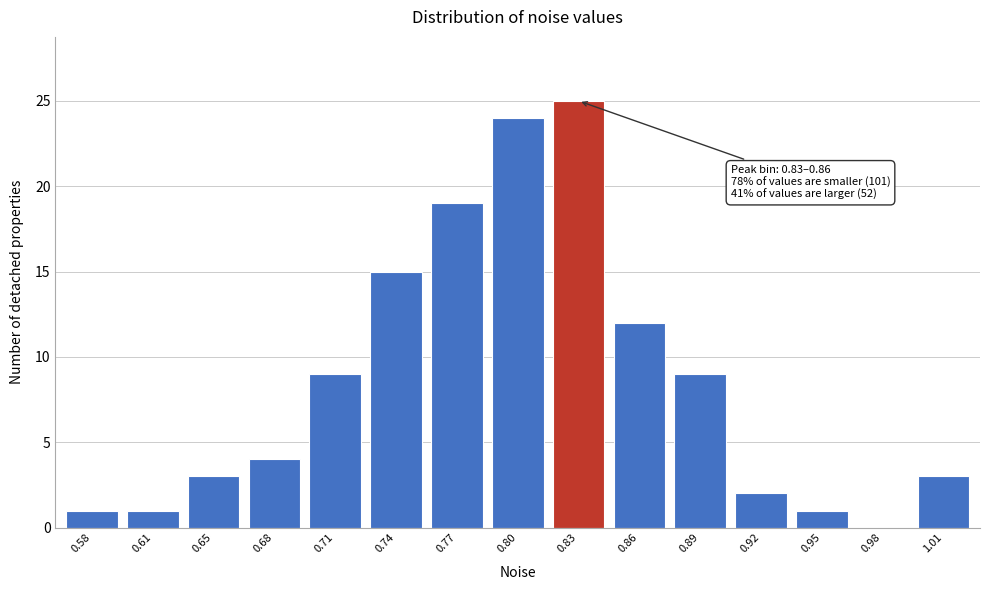

The value at 0.77 is 9. True or false?

False